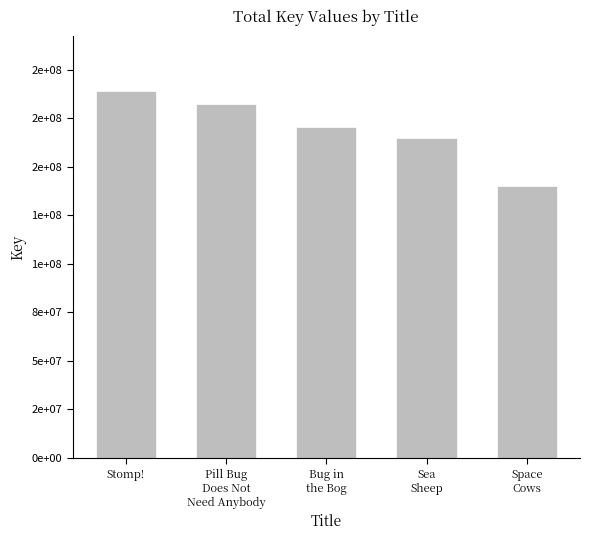

Reading right to left, what are all the values shown in this chart?

139885132	165018922	170541077	182371663	188906213